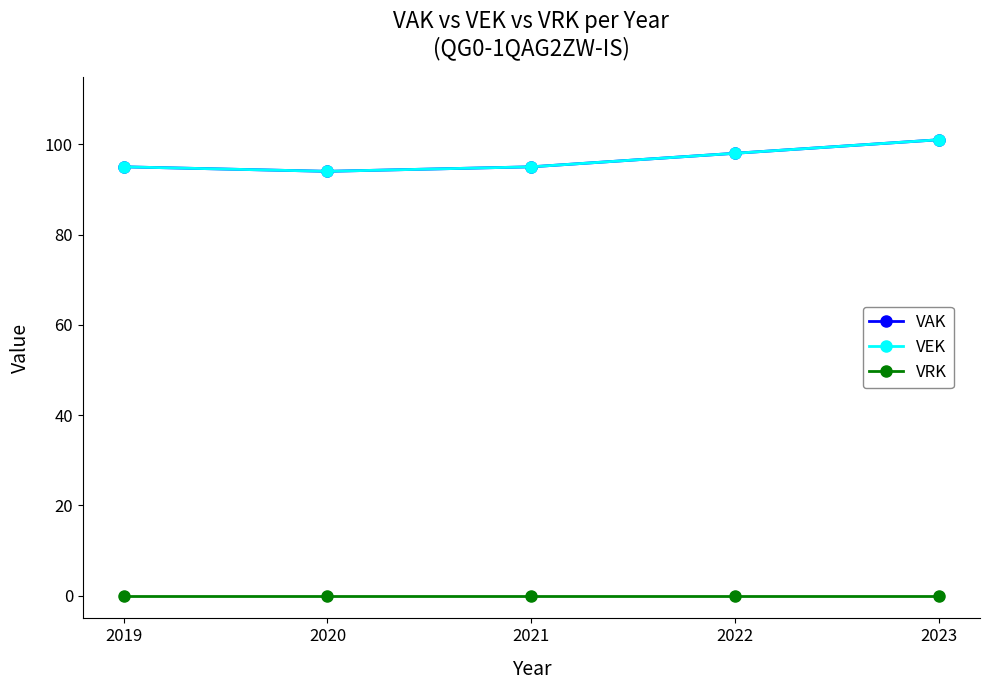

At 2022, list the series in order from largest to smallest.

VAK, VEK, VRK